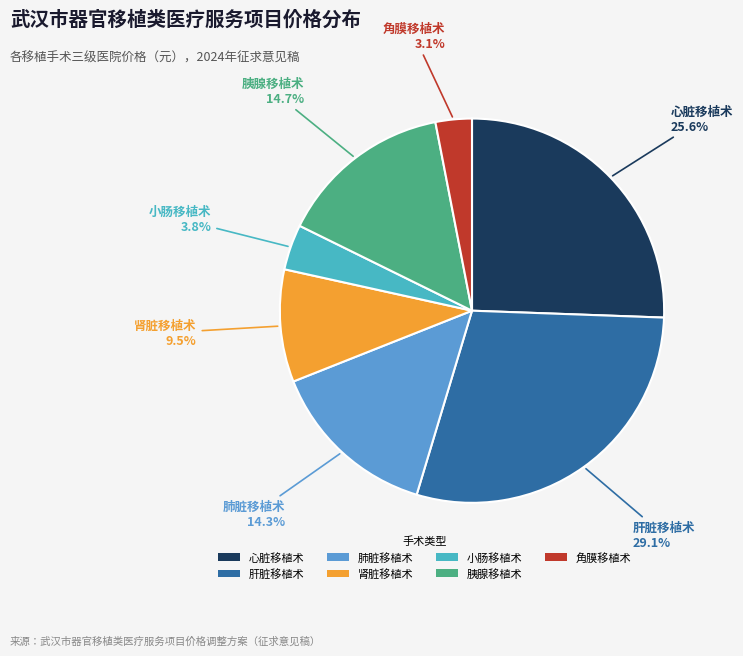

Does any single category account for the majority?

No